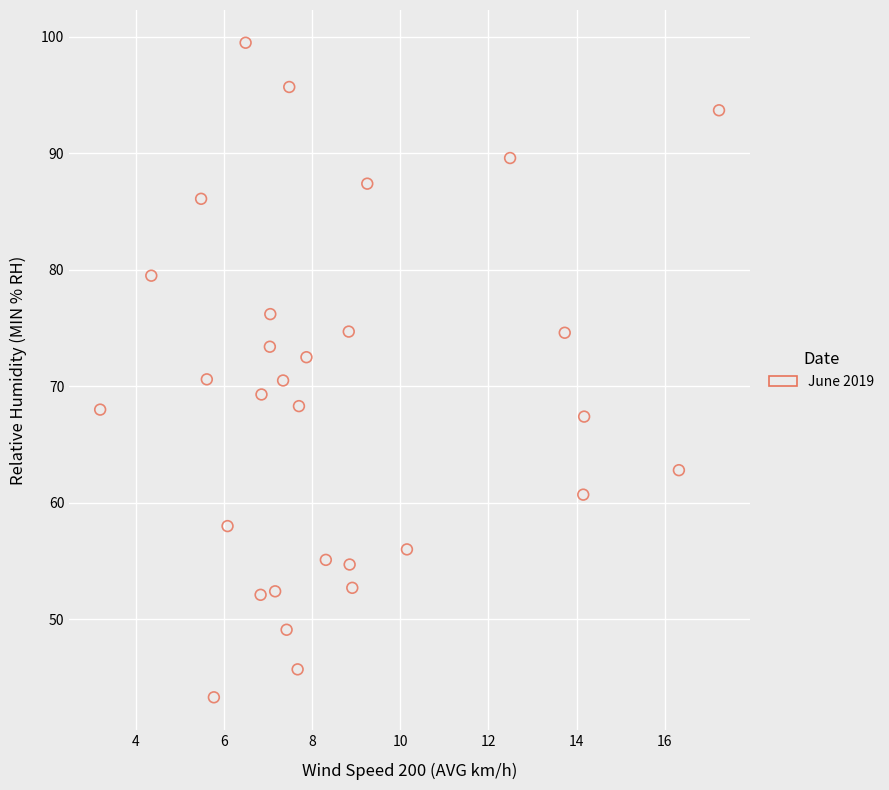

What is the range of X values (max minus min)?

14.0